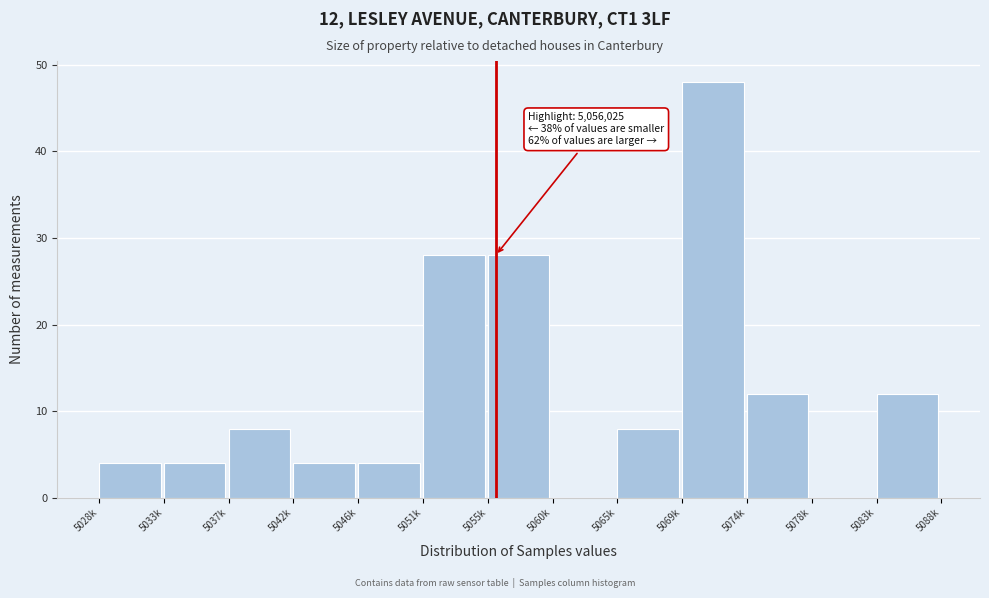

Reading left to right, list all the values displayed in this chart.

5028k=4	5033k=4	5037k=8	5042k=4	5046k=4	5051k=28	5055k=28	5060k=0	5065k=8	5069k=48	5074k=12	5078k=0	5083k=12